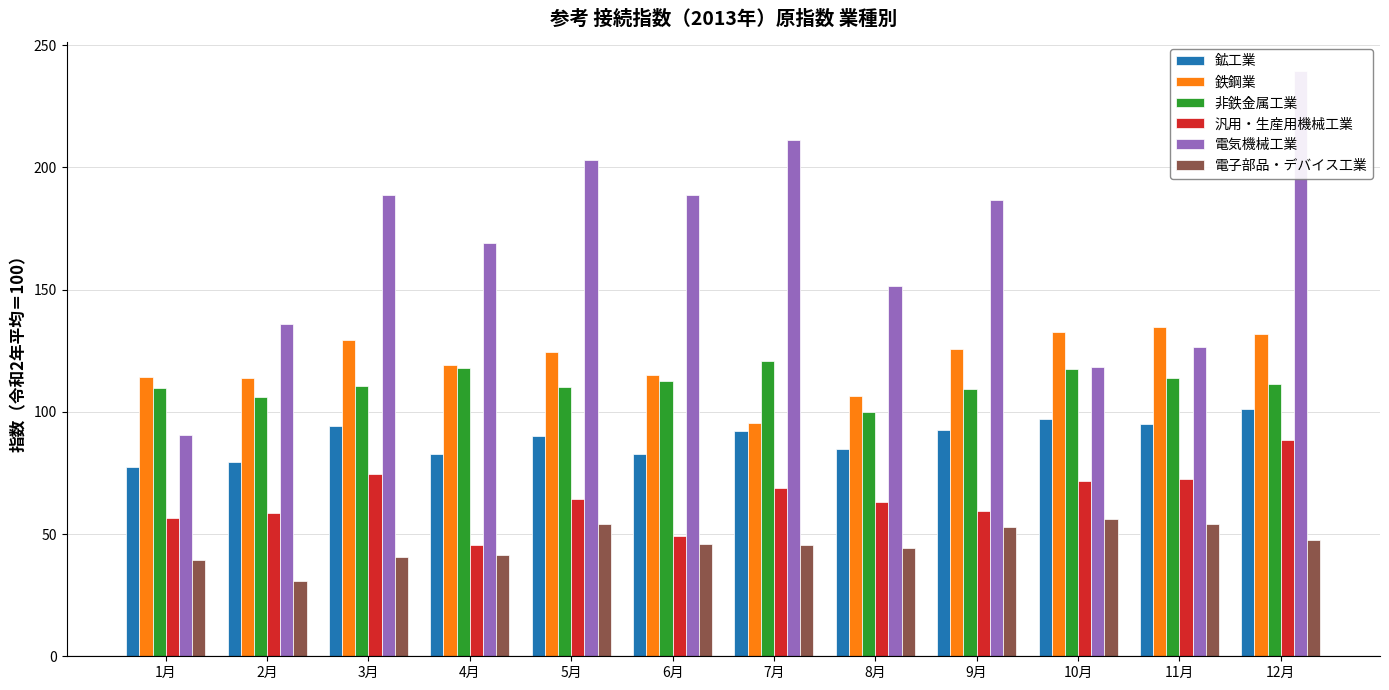

Rank the series by their maximum value, from lowest to highest.

電子部品・デバイス工業, 汎用・生産用機械工業, 鉱工業, 非鉄金属工業, 鉄鋼業, 電気機械工業